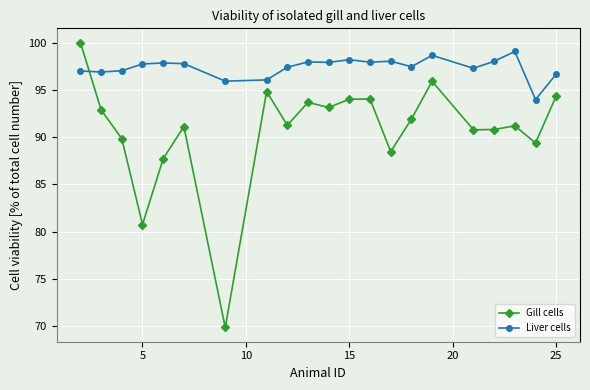

What is the difference between the maximum and minimum values in the Liver cells series?

5.1